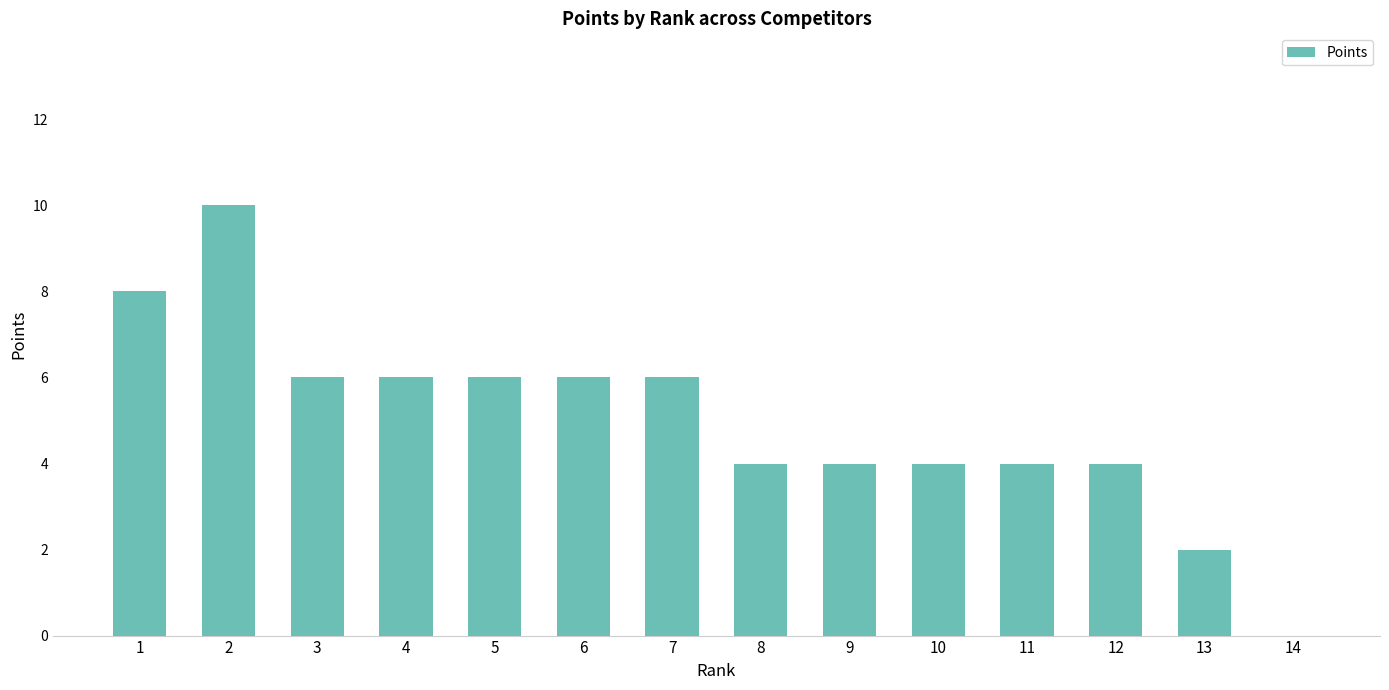

What is the maximum value shown in the chart?

10